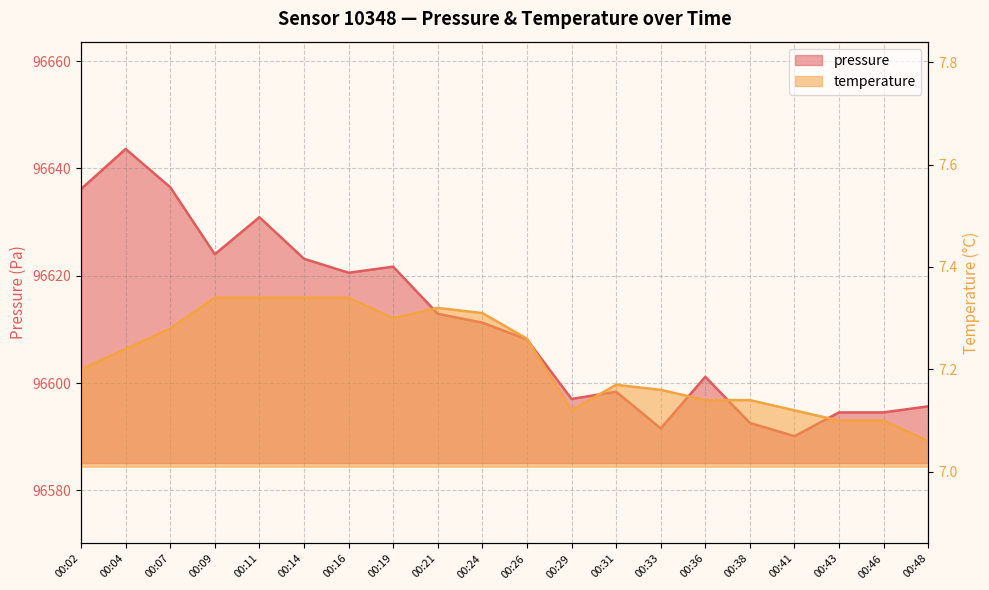

Is the value of temperature at 00:41 greater than the value of pressure at 00:16?

No